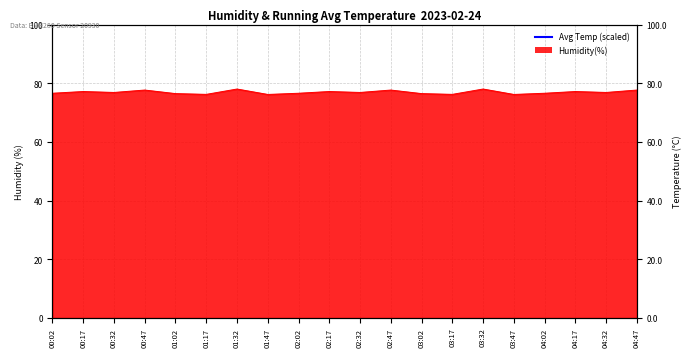

What is the sum of all values?

2556.2